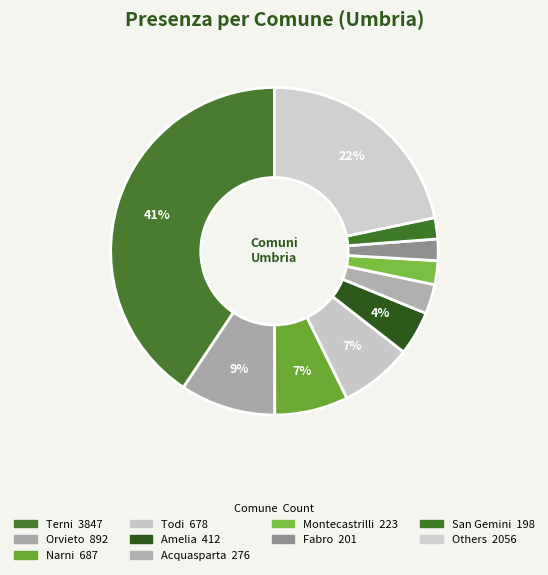

How many segments does this pie chart have?

10